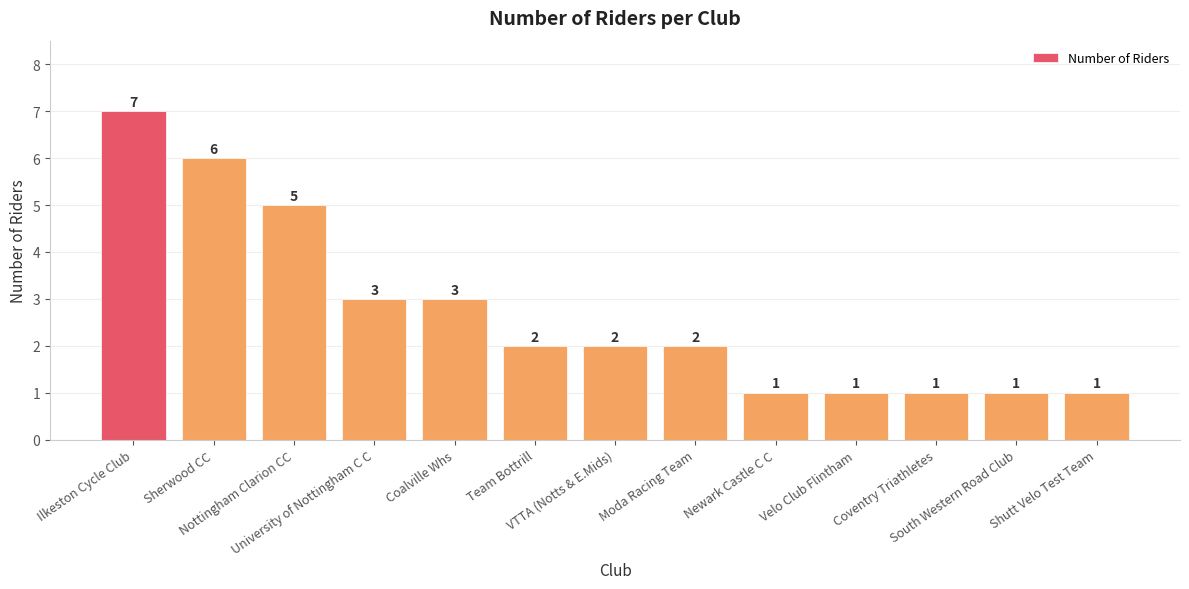

What is the maximum value shown in the chart?

7